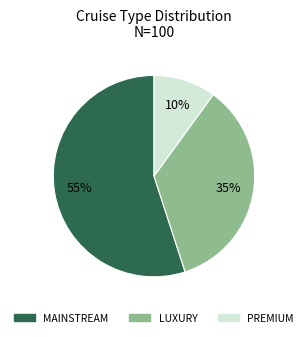

The PREMIUM slice represents 10% of the pie. True or false?

True